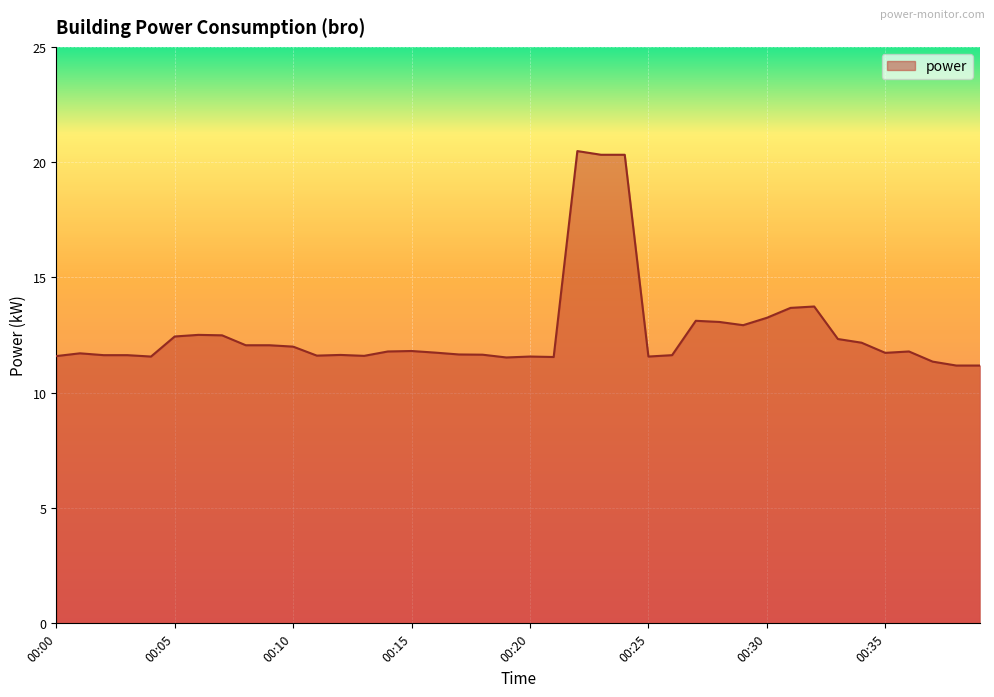

What is the difference between the maximum and minimum values?

9.3